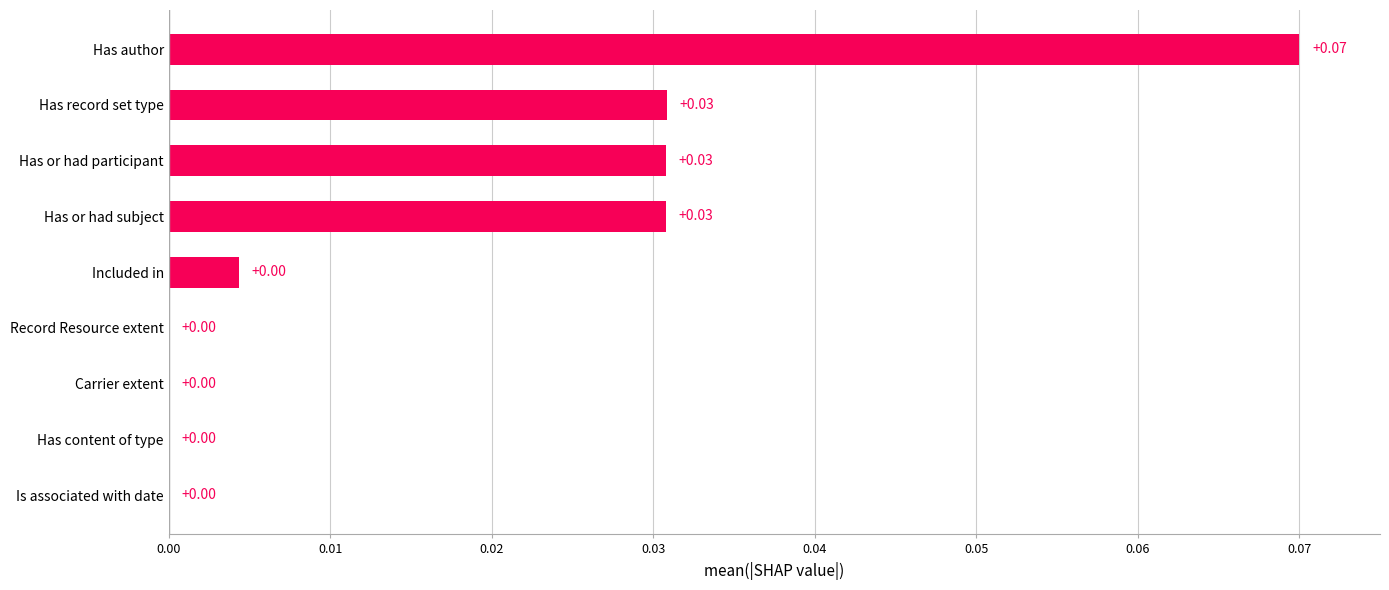

Which label corresponds to the largest value in the chart?

Has author